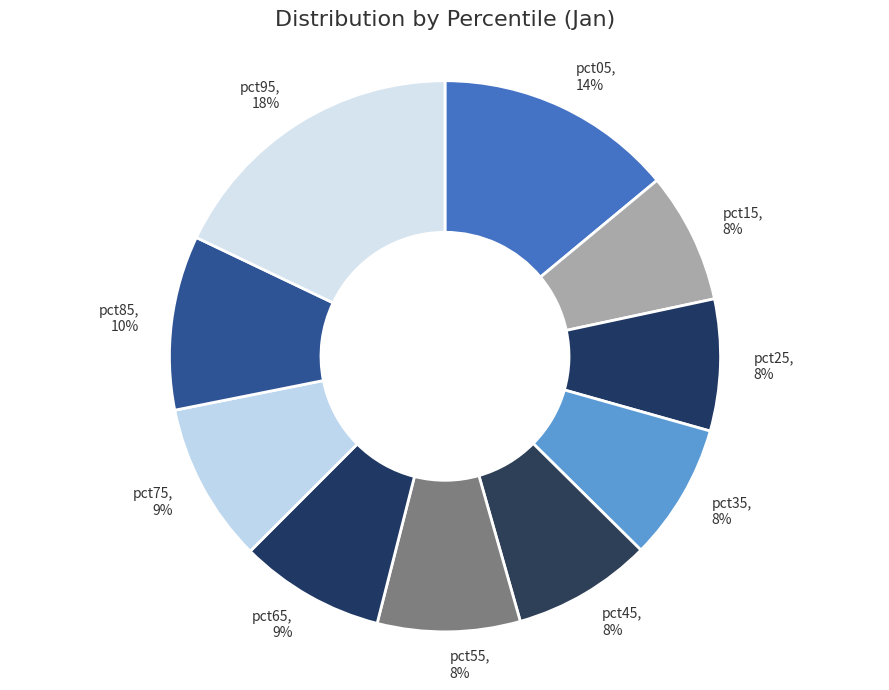

Is the sum of pct25, 8% and pct95, 18% greater than half?

No